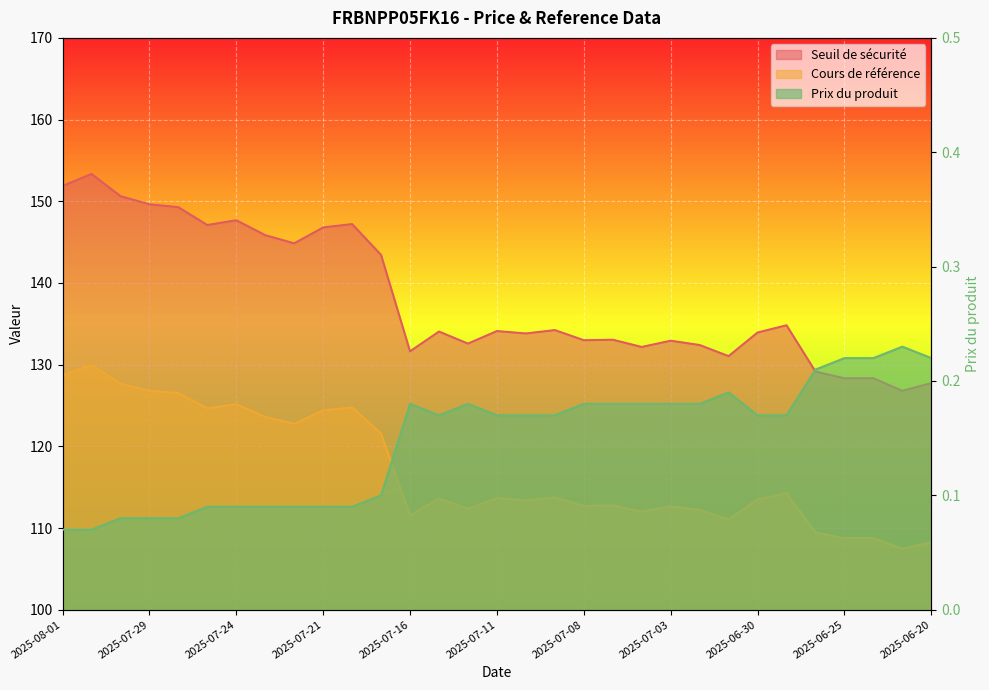

Which series changed the most between 2025-06-24 and 2025-06-20?

Seuil de sécurité